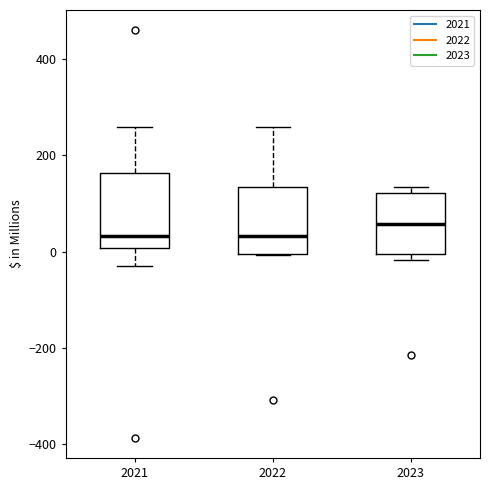

Where is the upper edge of the box at x = 2023 on the y-axis? The values are not printed on the chart, so give them approximately, as read against the axis.

120